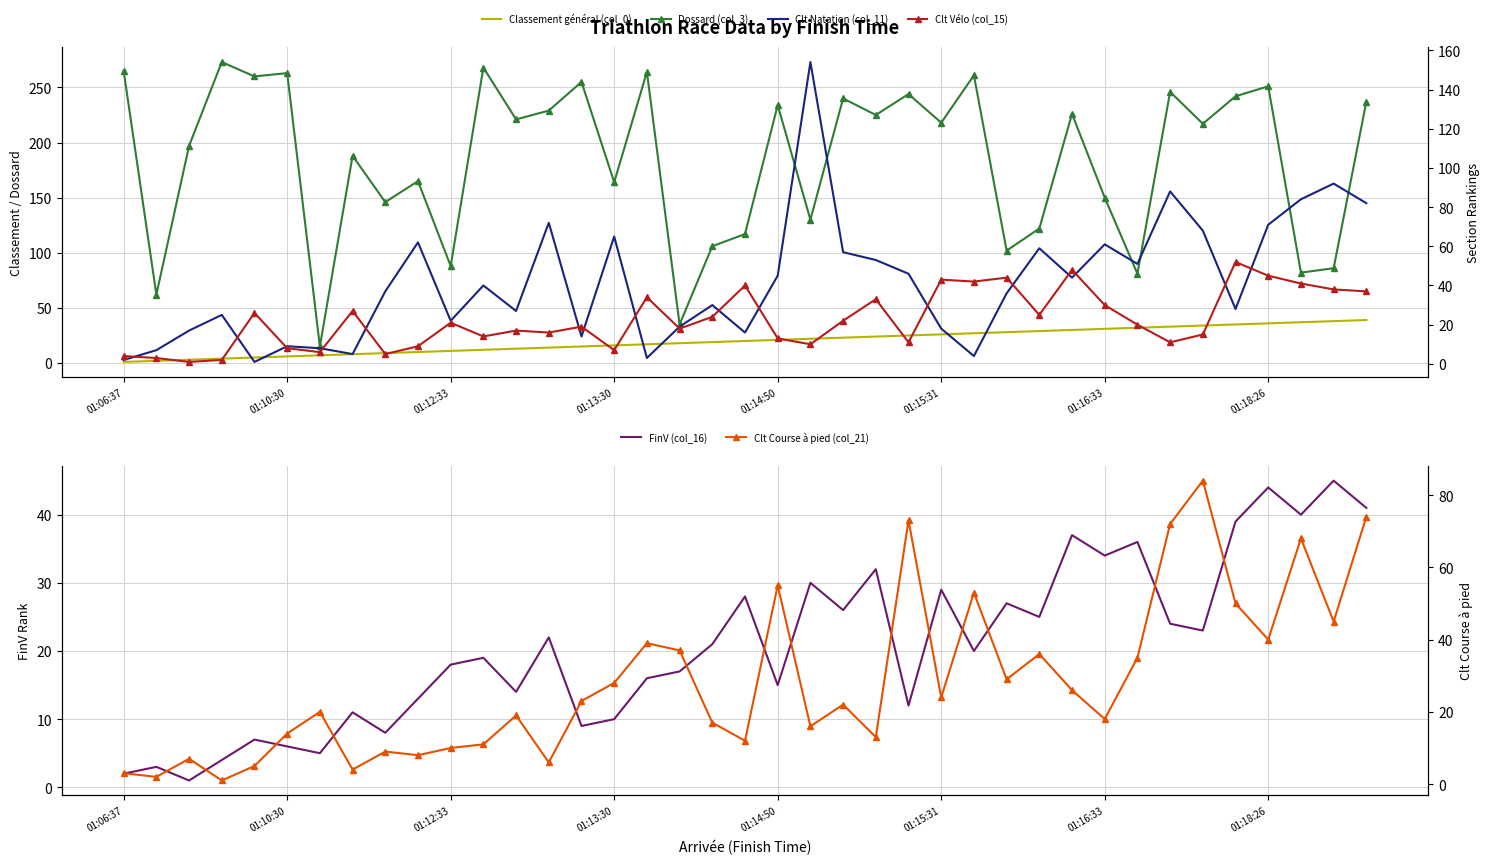

Is it true that FinV (col_16) equals 10 at 01:18:26?

False